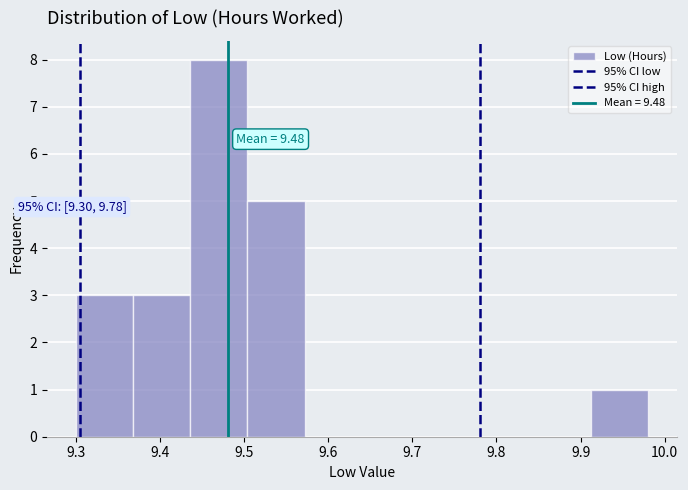

Over which range of the x-axis is the bar tallest?

9.436 to 9.504